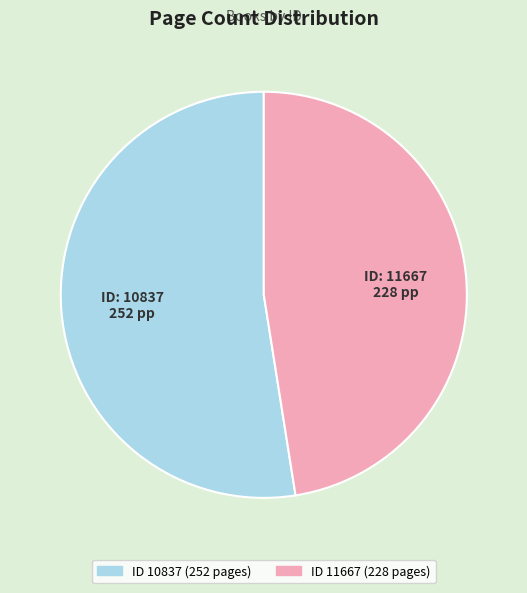

Is there a majority slice in this chart?

Yes